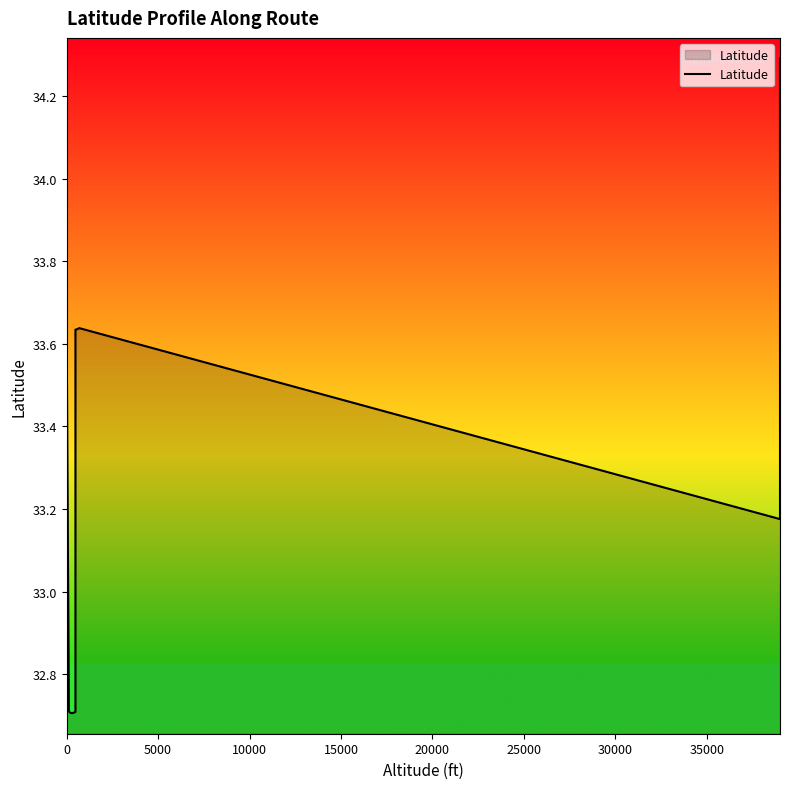

What is the average value?

33.5